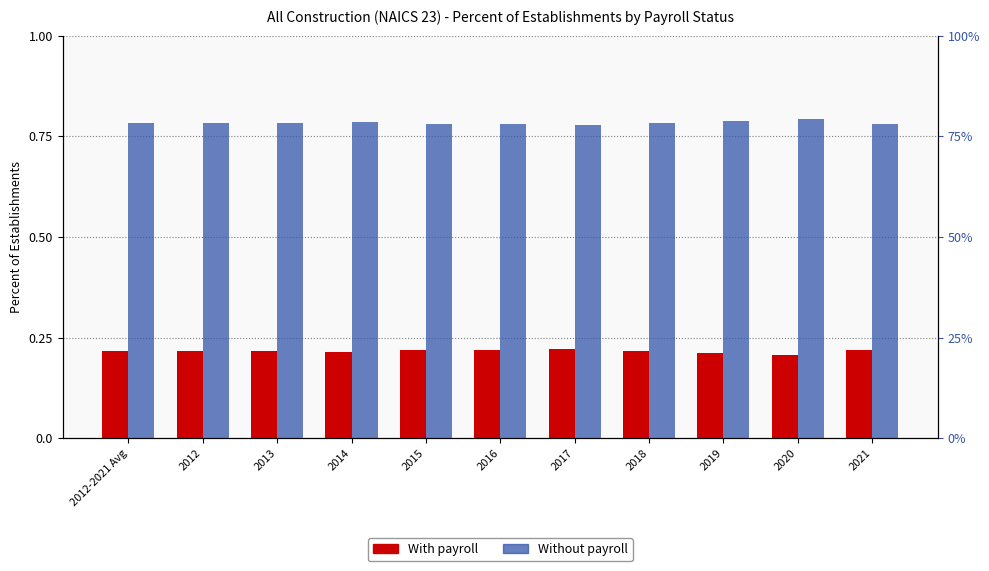

What is the lowest value of the With payroll series?

0.2